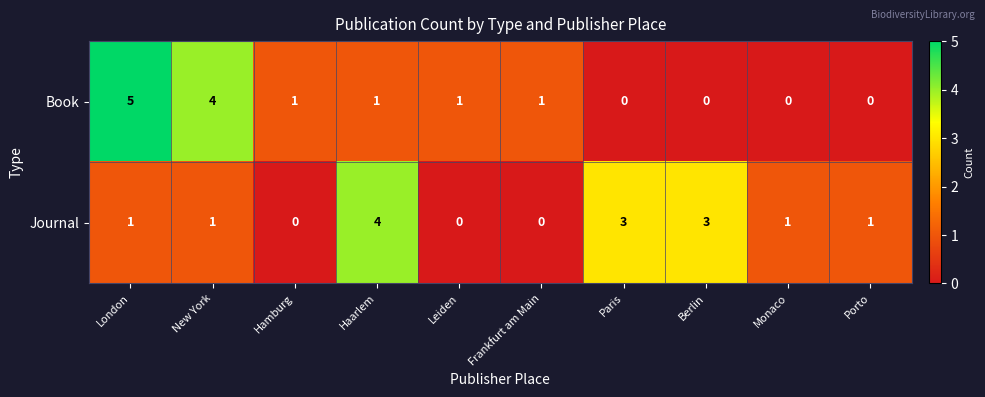

What is the total value across all series at Paris?

3